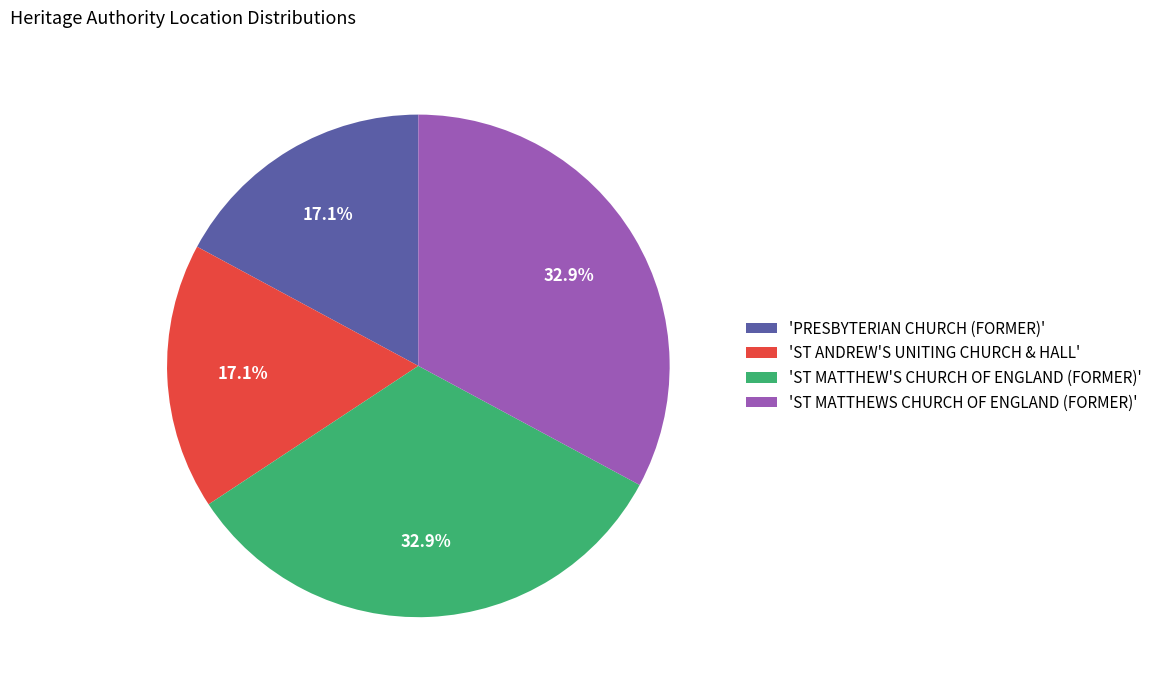

What is the total percentage of 'ST MATTHEWS CHURCH OF ENGLAND (FORMER)' and 'ST ANDREW'S UNITING CHURCH & HALL'?

50.0%